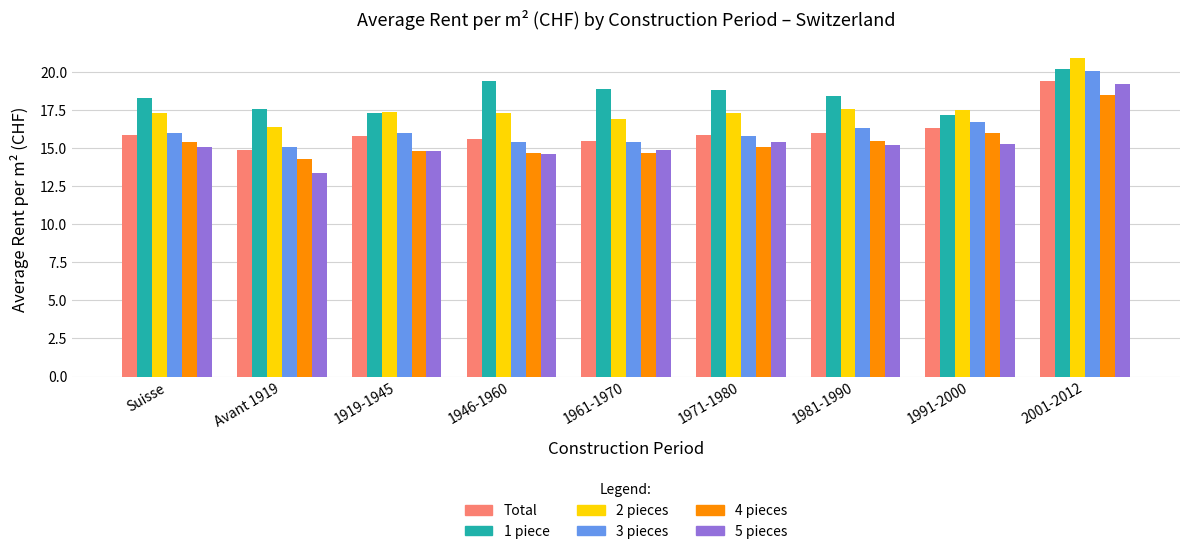

Which series has the widest spread of values?

5 pieces